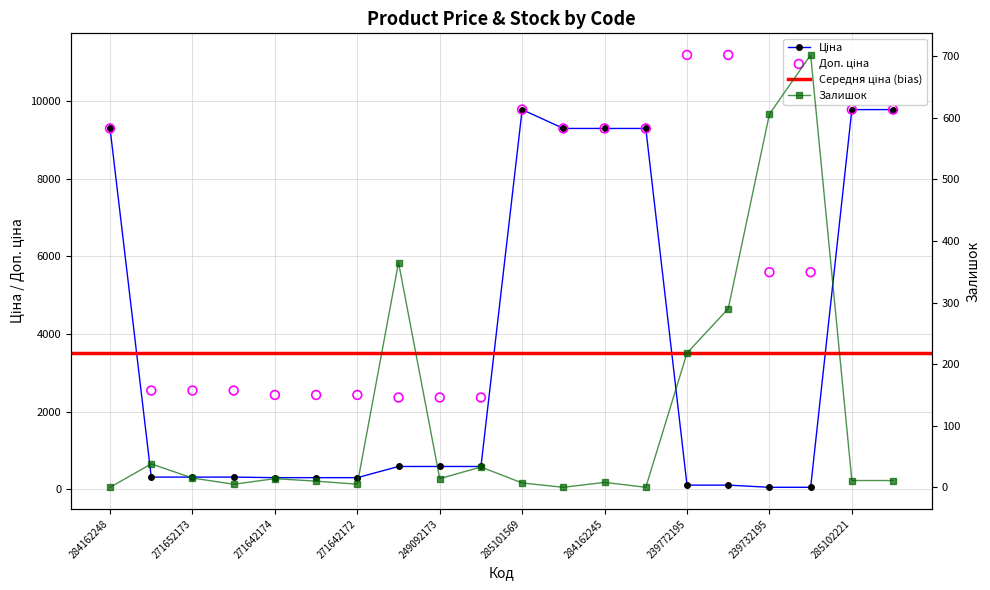

Which series contains the highest Y value?

Доп. ціна